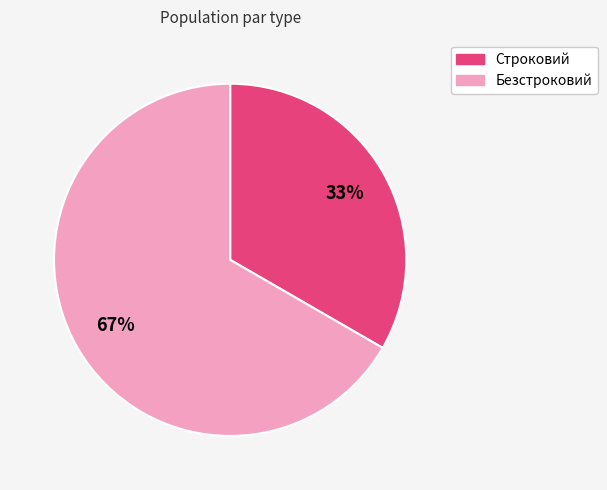

Do Безстроковий and Строковий together represent more than half of the pie?

Yes